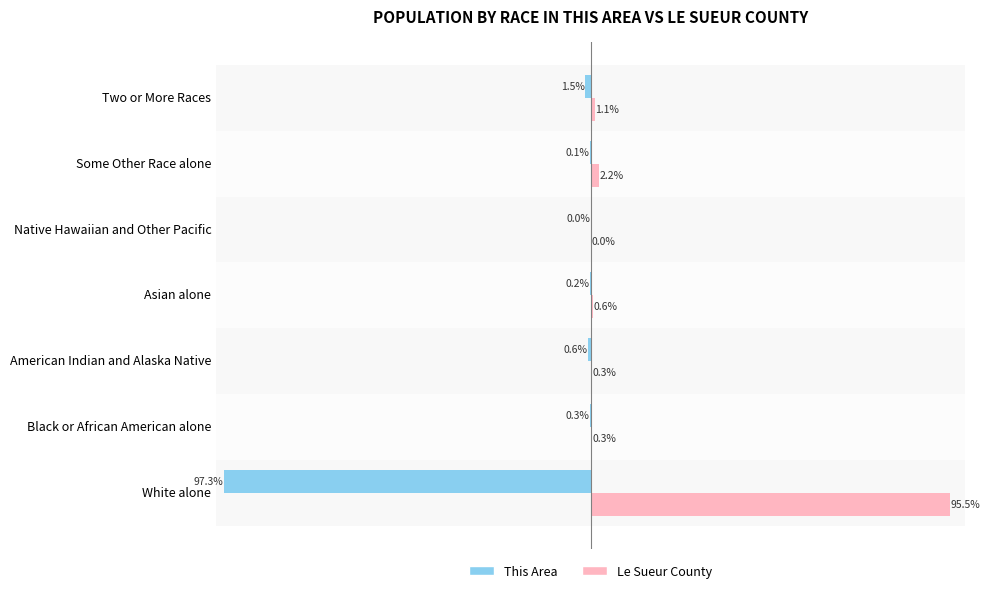

Is it true that Le Sueur County equals 0.0 at Native Hawaiian and Other Pacific?

False